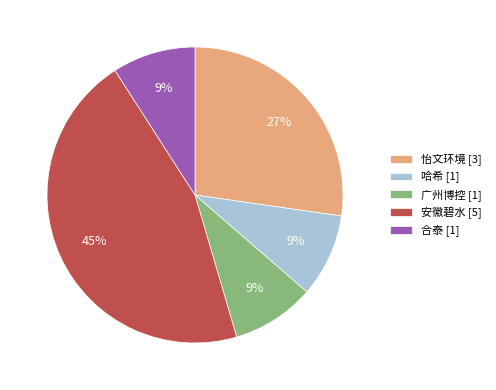

What is the ratio of the value at 哈希 to the value at 怡文环境?

0.3